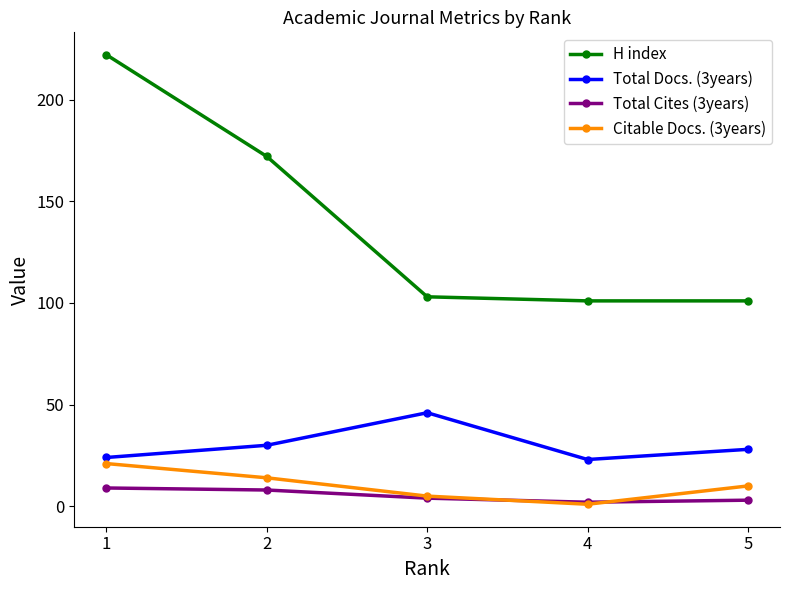

Reading right to left, list all the values displayed in this chart.

H index: 101	101	103	172	222
Total Docs. (3years): 28	23	46	30	24
Total Cites (3years): 3	2	4	8	9
Citable Docs. (3years): 10	1	5	14	21